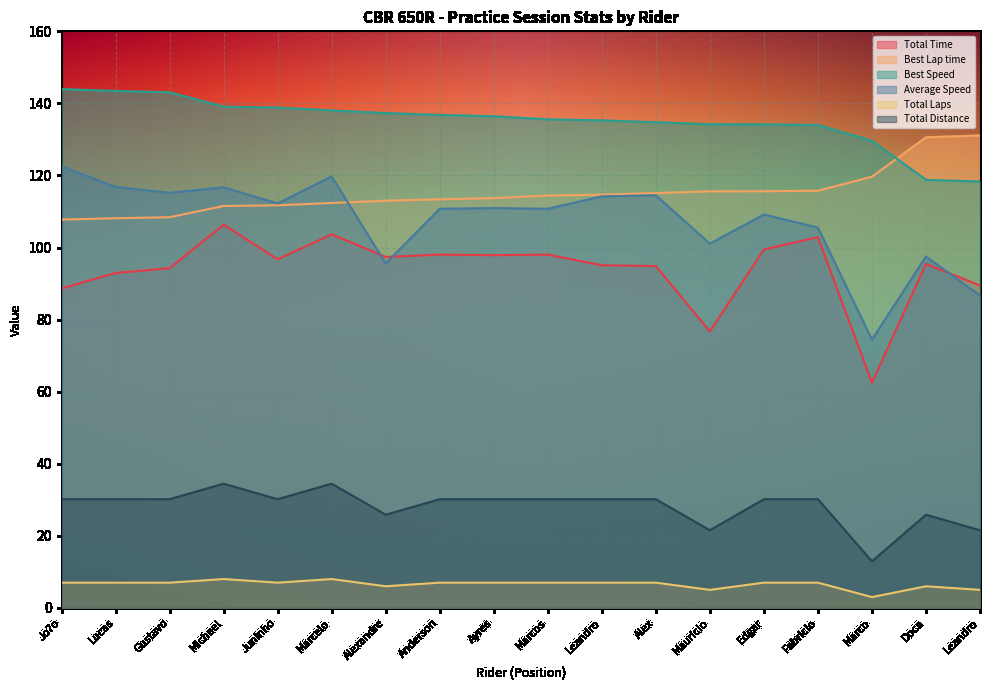

True or false: Total Distance and Average Speed intersect in this chart.

False